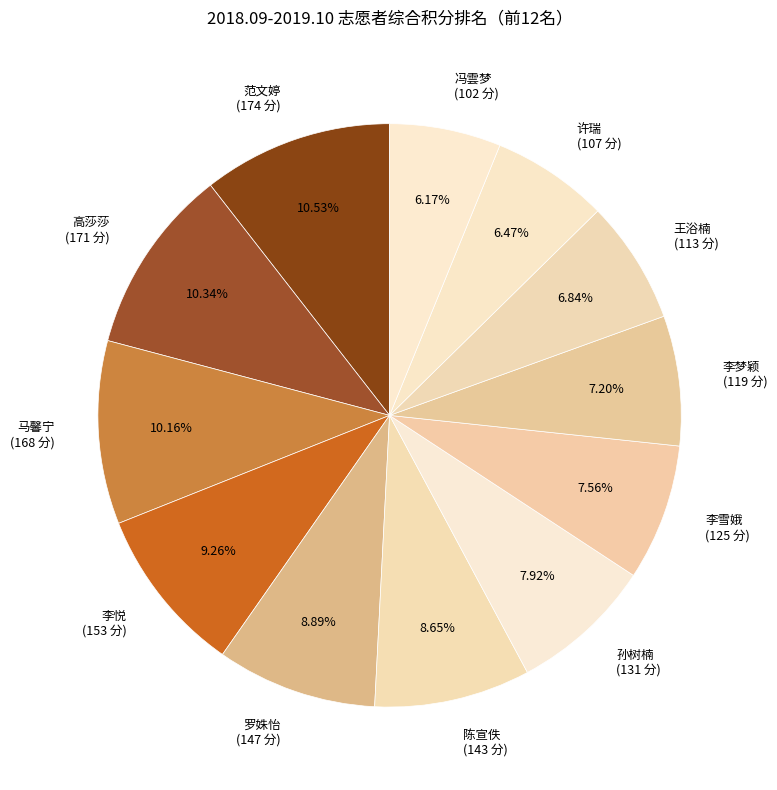

To the nearest percent, what portion does 陈宣佚 represent?

9%